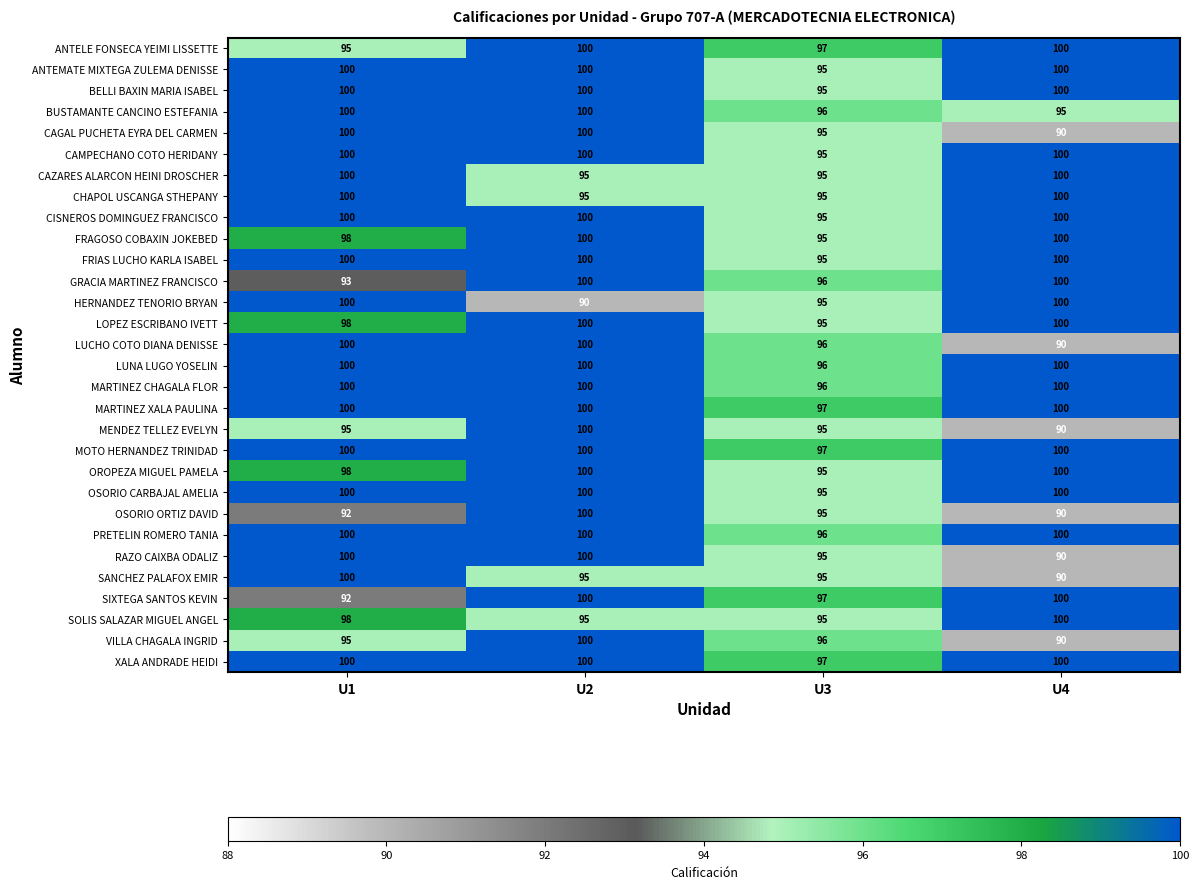

How many BELLI BAXIN MARIA ISABEL values are between 100 and 101?

3